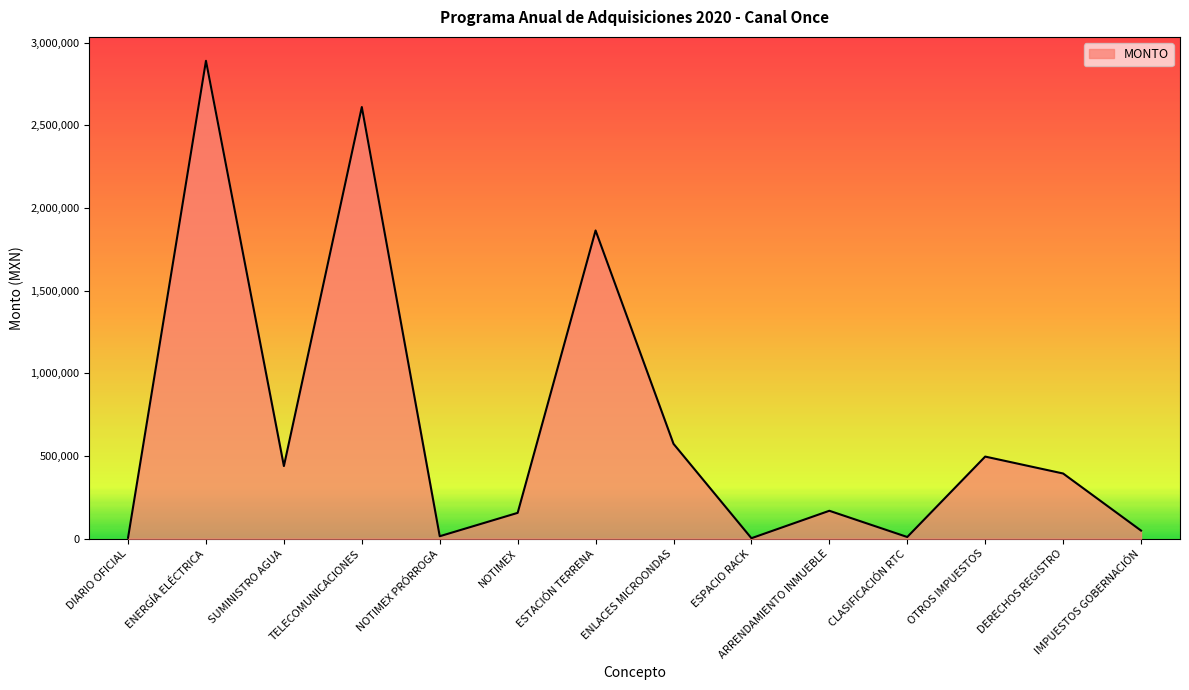

Which label corresponds to the largest value in the chart?

ENERGÍA ELÉCTRICA